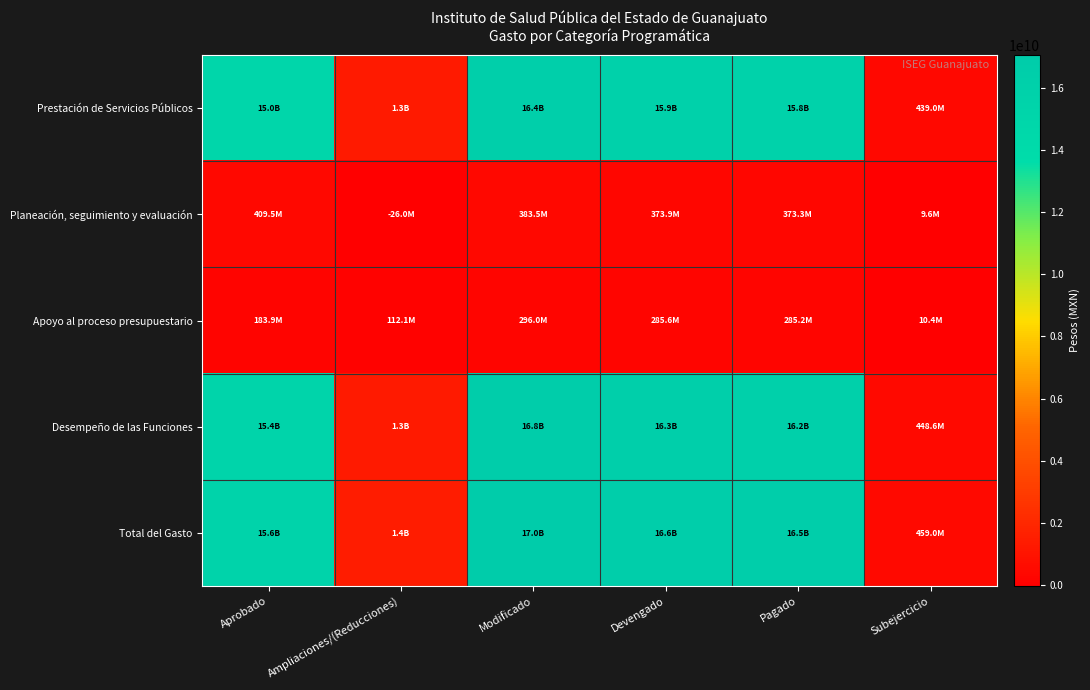

Which series has the largest total across all categories?

Total del Gasto